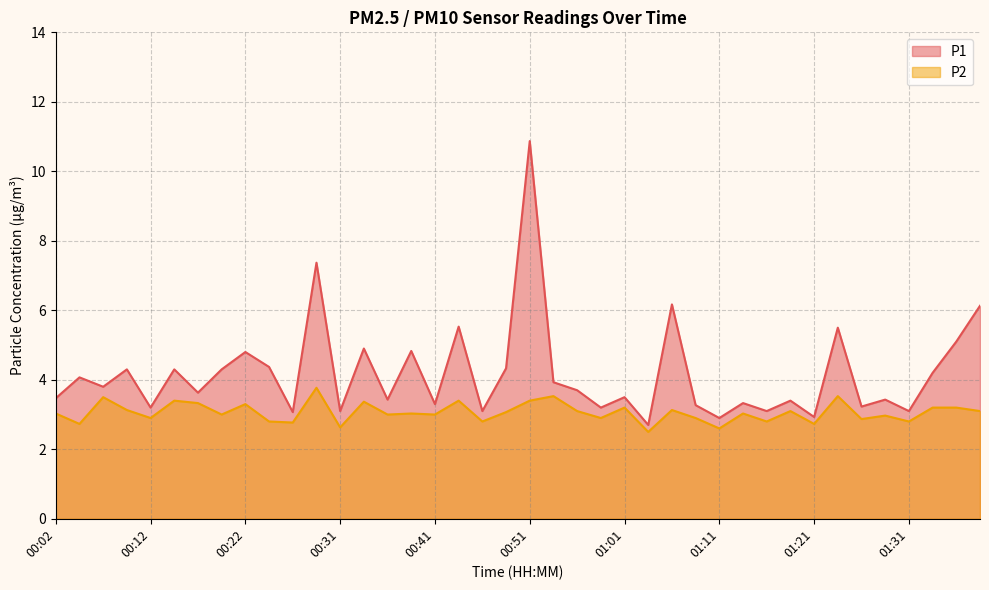

What is the difference between the highest and lowest values at 01:08?

0.4